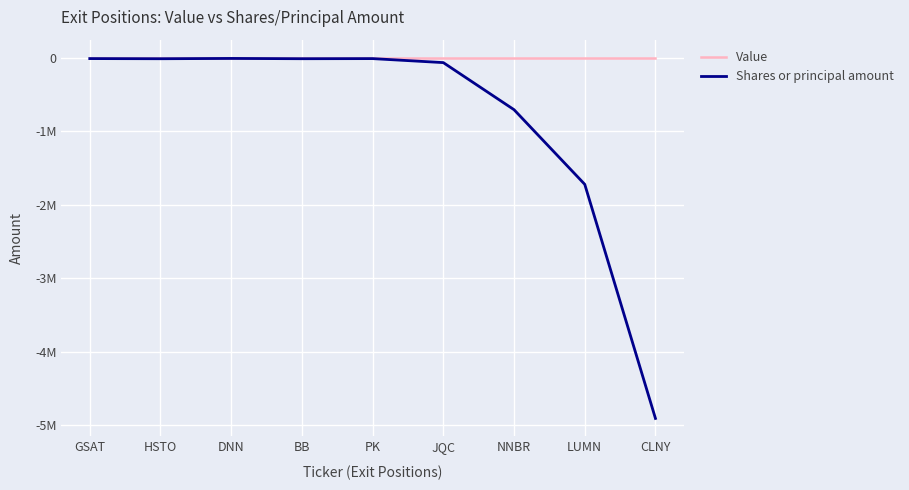

True or false: Shares or principal amount and Value cross at least once.

False